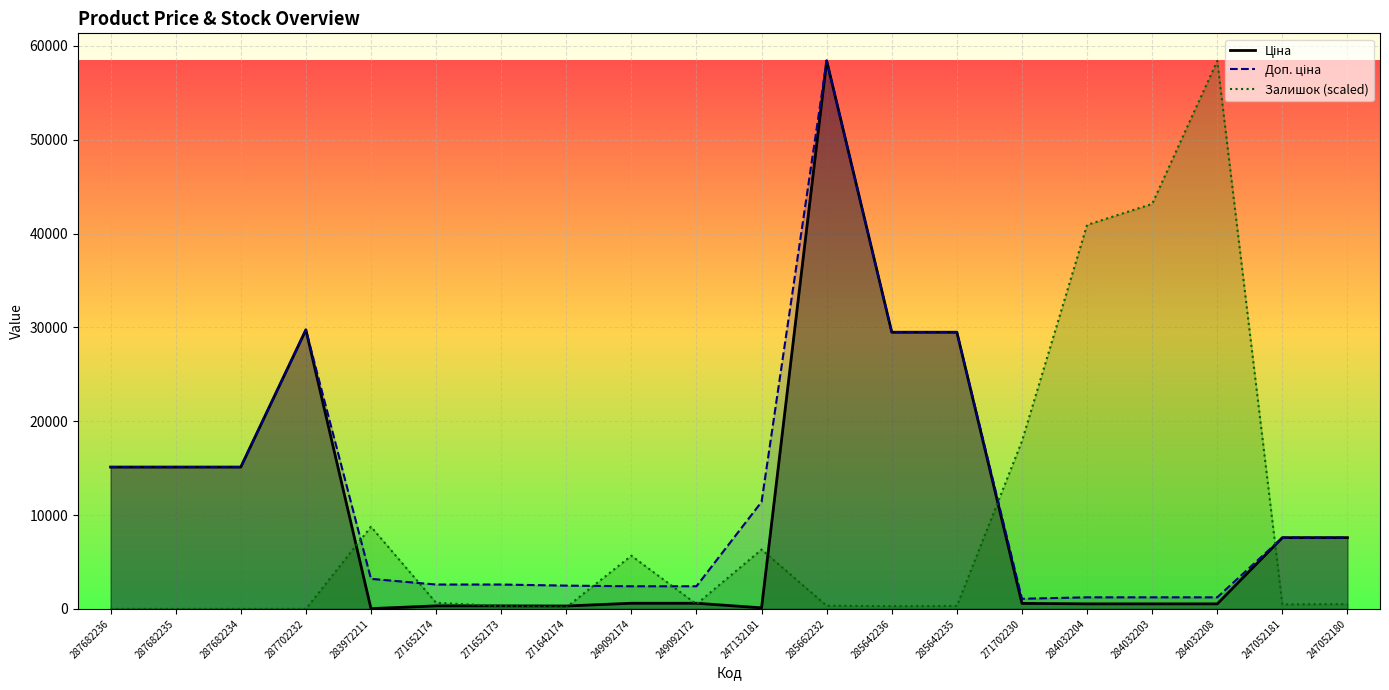

Rank the series by their maximum value, from lowest to highest.

Залишок, Ціна, Доп. ціна